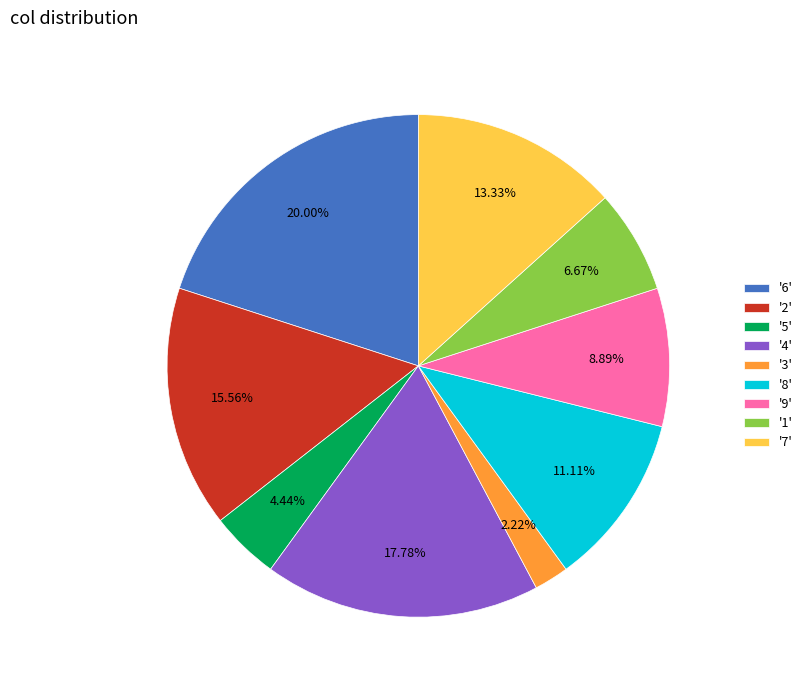

Is the sum of '3' and '4' greater than half?

No